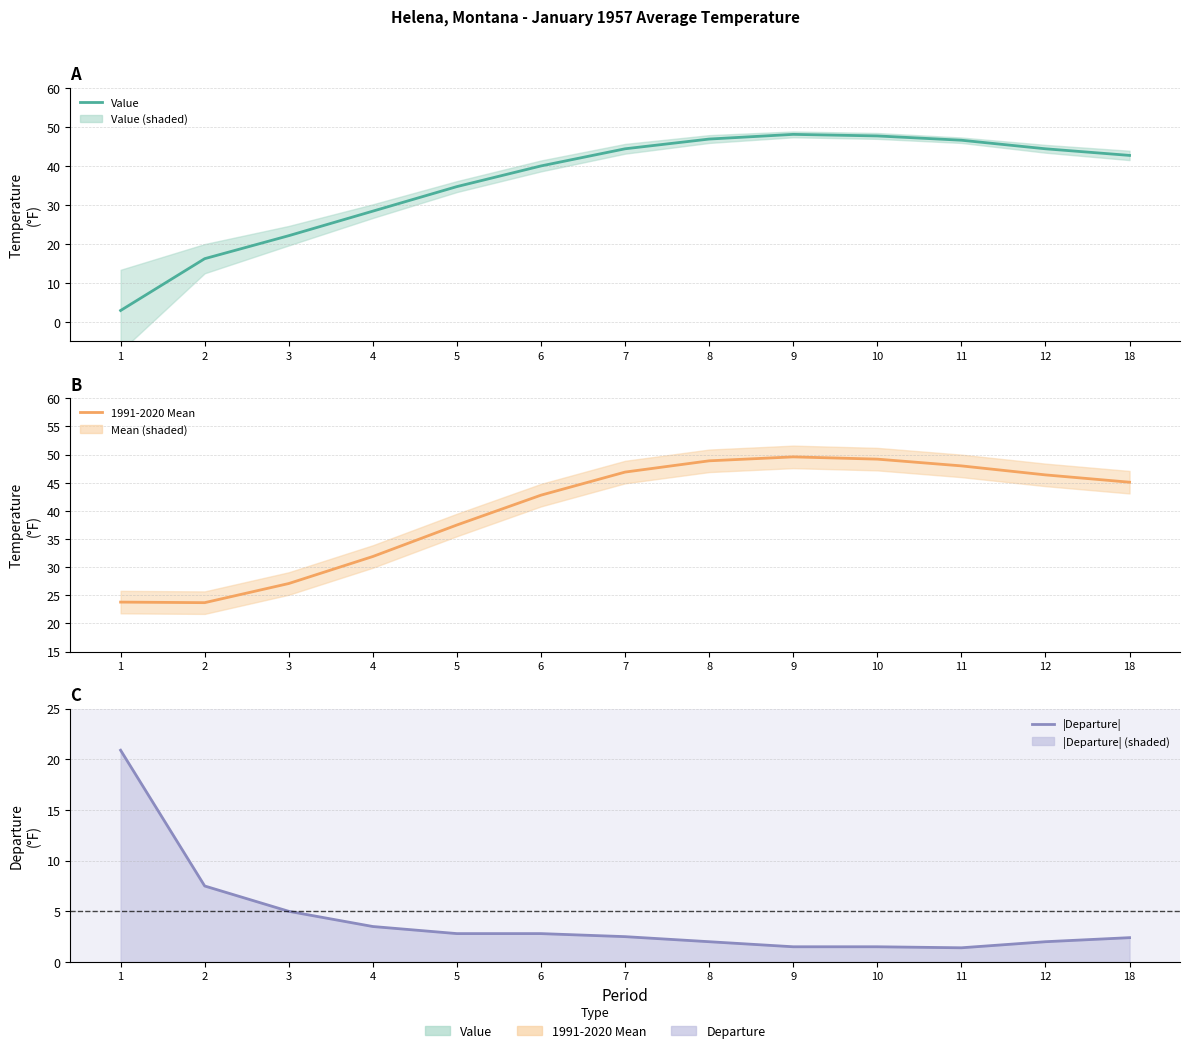

True or false: 1991-2020 Mean and |Departure| cross at least once.

False